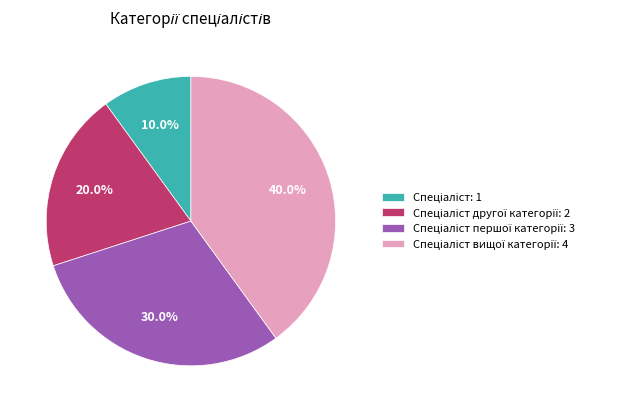

Is there a majority slice in this chart?

No